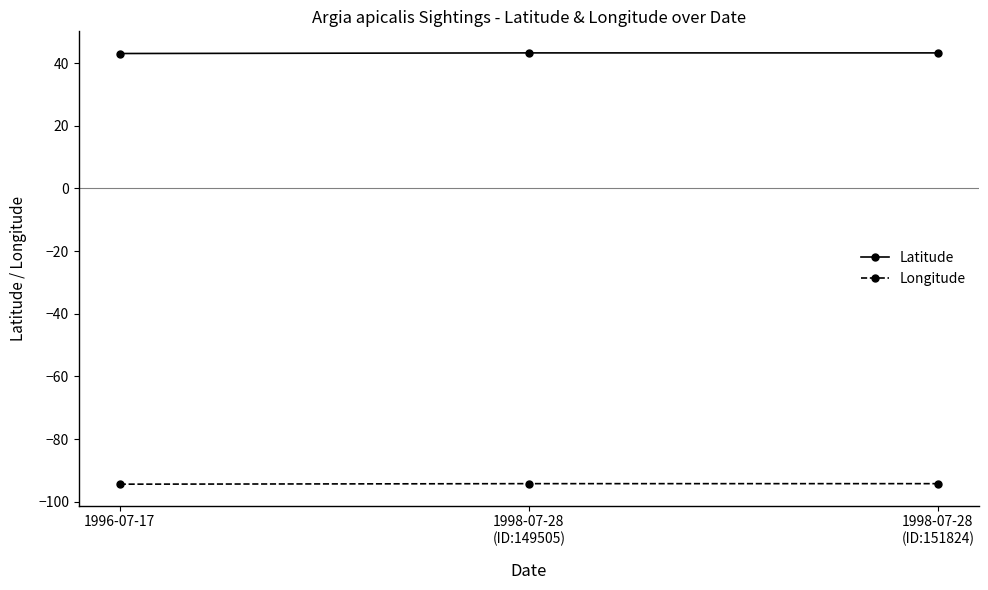

True or false: Latitude has a value of 20.6 at 1998-07-28
(ID:149505).

False